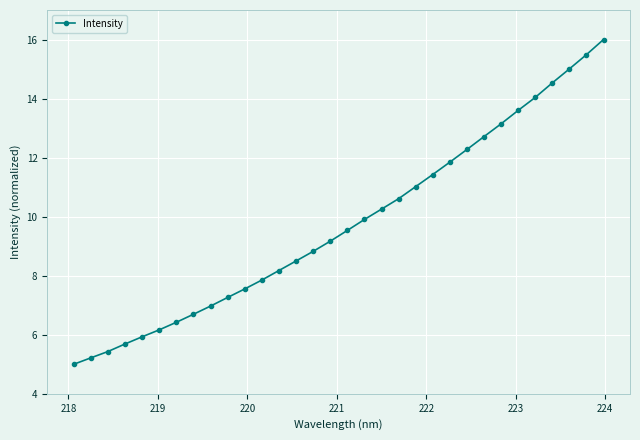

What is the smallest value displayed?

5.0